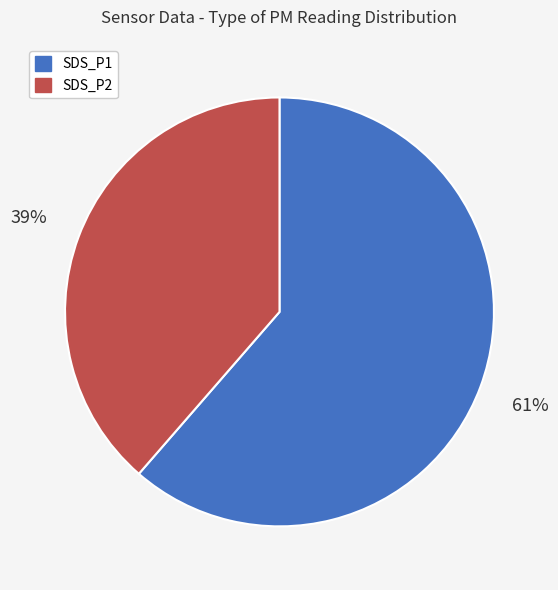

Is it true that SDS_P2 is 32% of the pie?

False